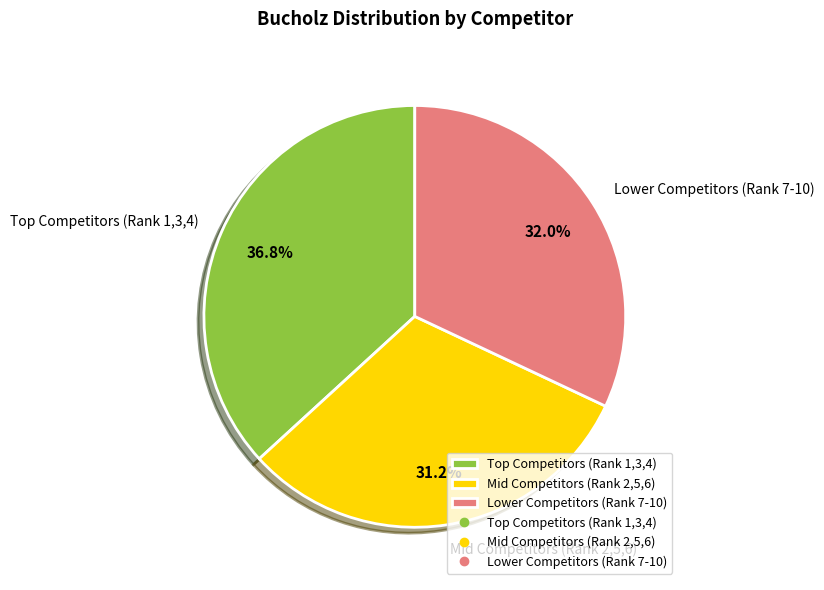

Is the sum of Lower Competitors (Rank 7-10) and Mid Competitors (Rank 2,5,6) greater than half?

Yes